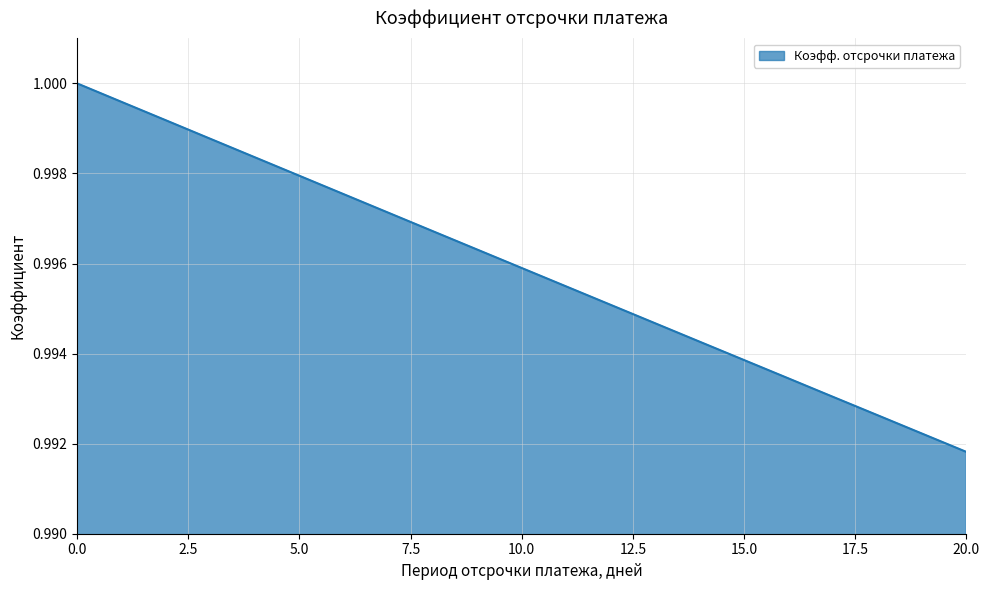

True or false: there are more than 0 points higher than both neighbors.

False